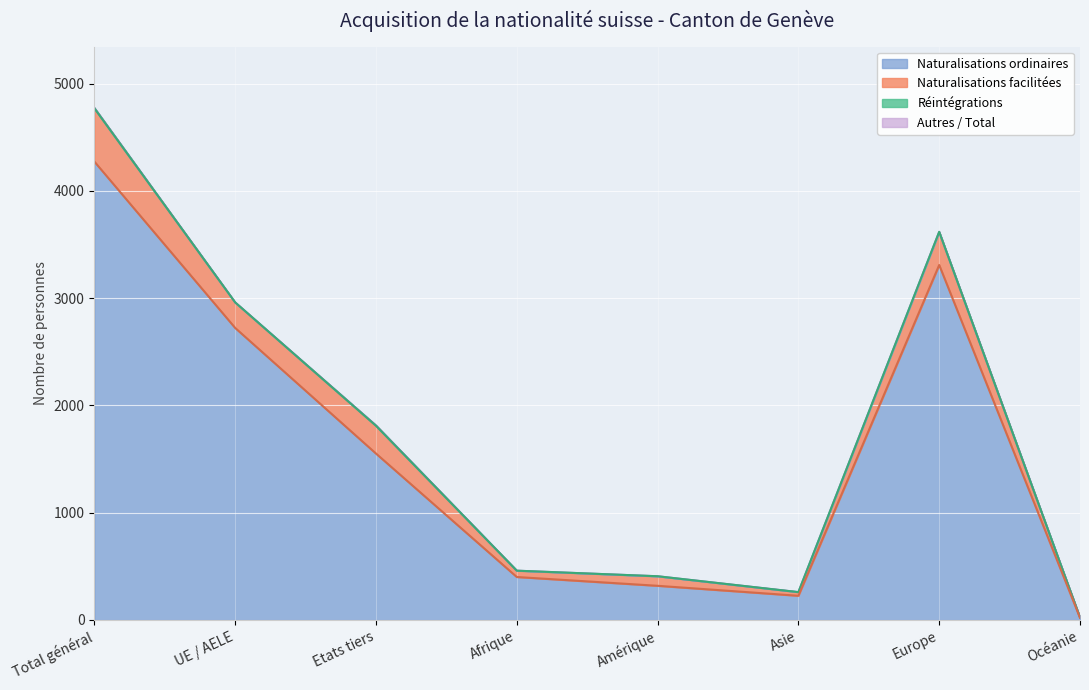

What is the maximum value for Naturalisations ordinaires?

4273